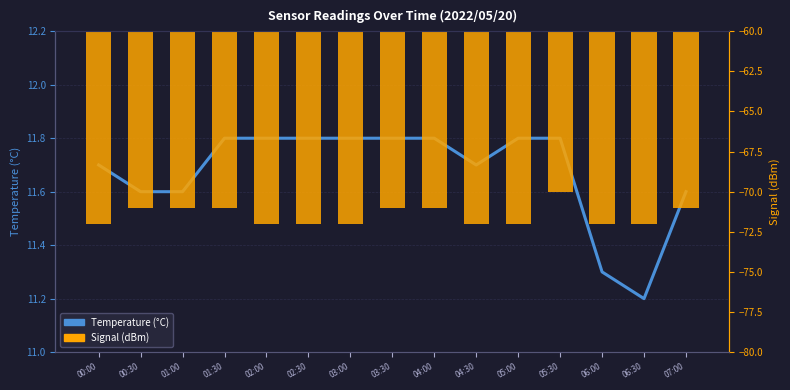

Which series has the largest range (max minus min)?

Signal (dBm)